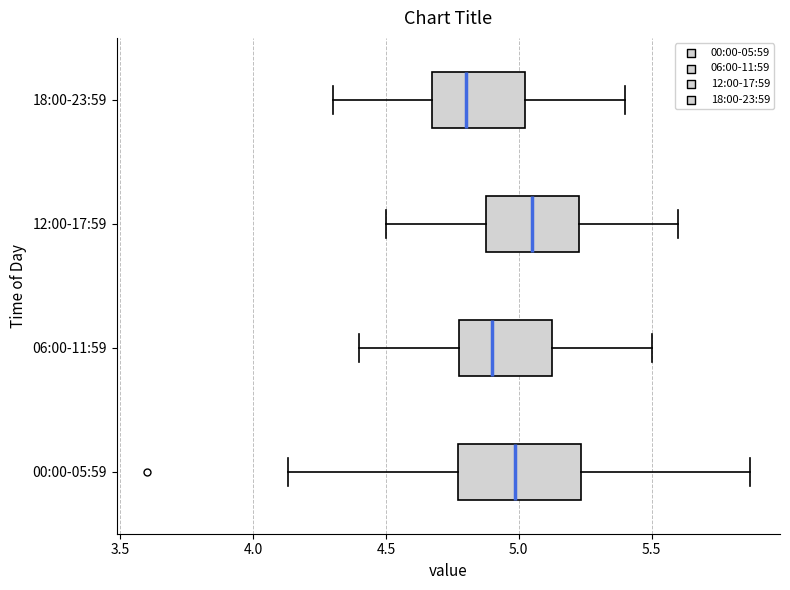

Reading bottom to top, transcribe this box plot: for each box, give where its median line is, the range the box spans, and where its two whiskers end, as read against the x-axis. The values are not printed on the chart, so give them approximately, as read against the axis.

00:00-05:59: median 5.00, box 4.75 to 5.25, whiskers 4.15 to 5.85
06:00-11:59: median 4.90, box 4.80 to 5.15, whiskers 4.40 to 5.50
12:00-17:59: median 5.05, box 4.90 to 5.25, whiskers 4.50 to 5.60
18:00-23:59: median 4.80, box 4.70 to 5.05, whiskers 4.30 to 5.40